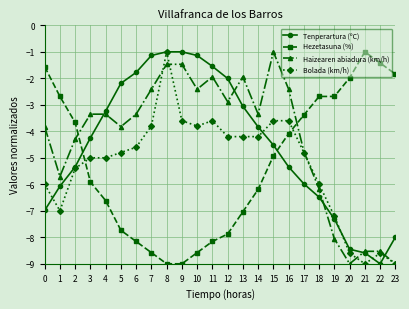

Where does the Tenperartura (ºC) series first go above -4?

4